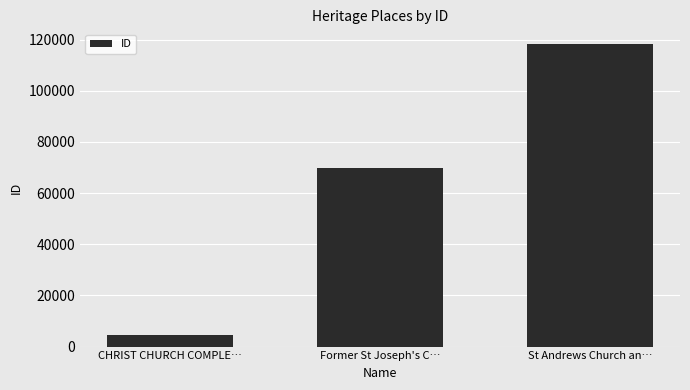

What is the approximate value at St Andrews Church an…?

118083